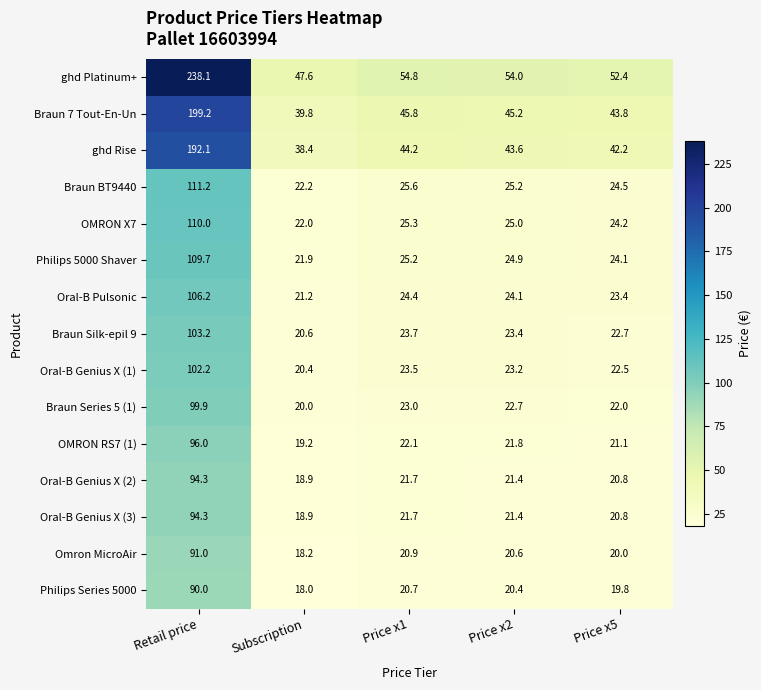

Which series has the largest total across all categories?

ghd Platinum+